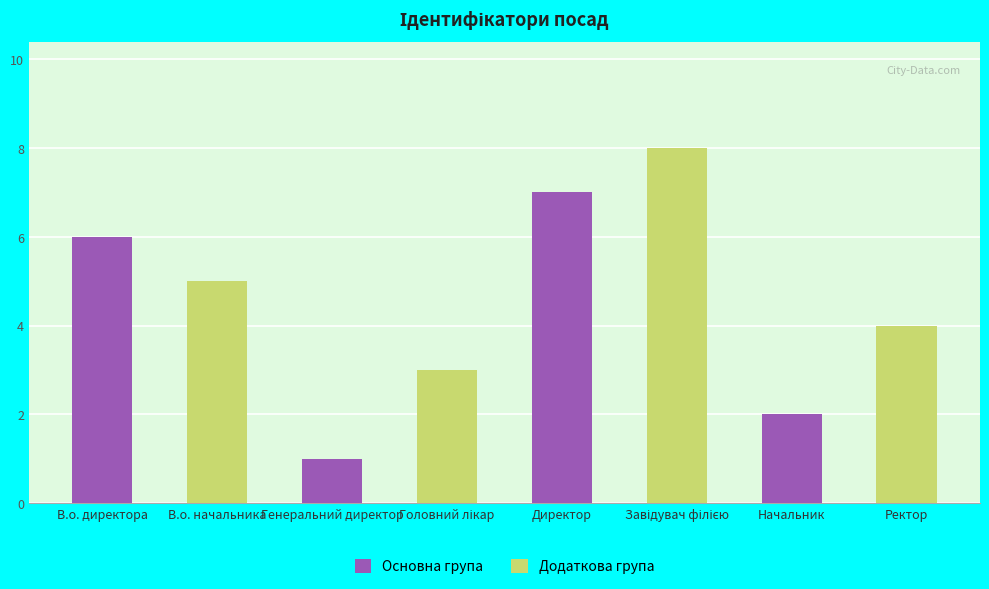

What is the label of the 3rd bar from the left?

Директор